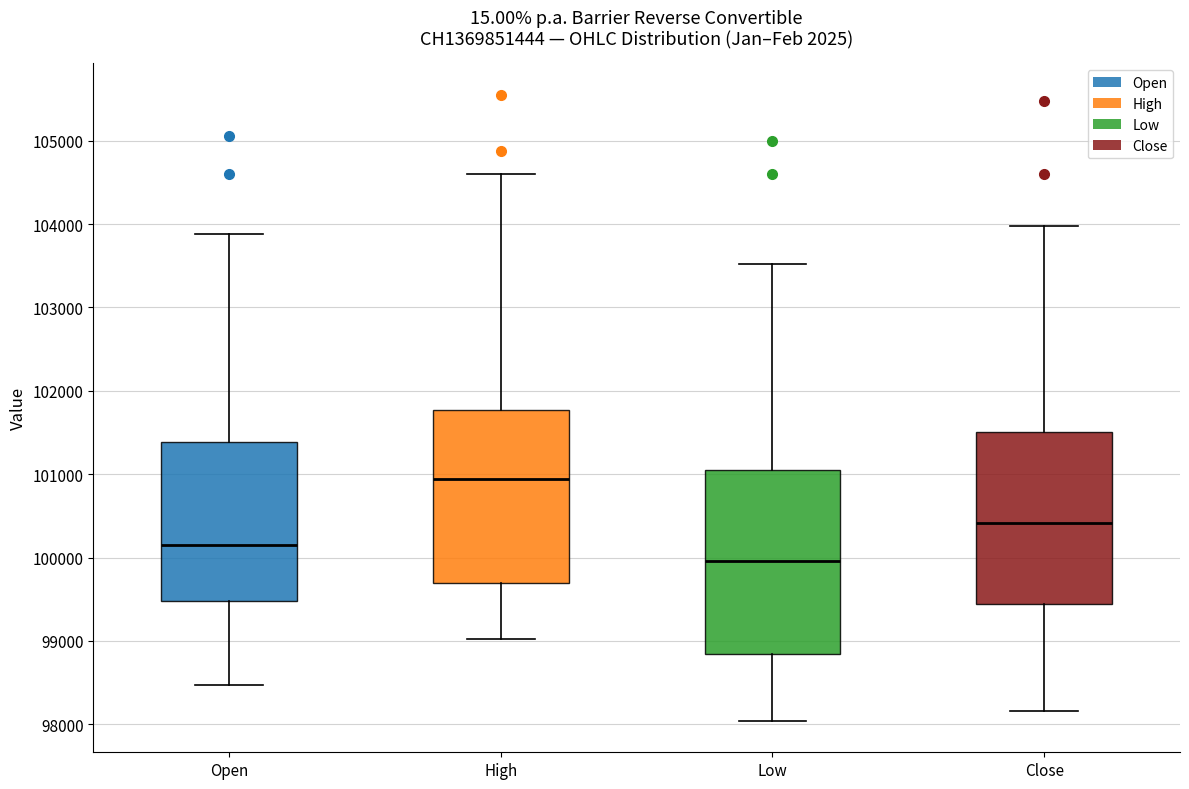

Where does the median line of the box for Low sit on the y-axis? The values are not printed on the chart, so give them approximately, as read against the axis.

100000